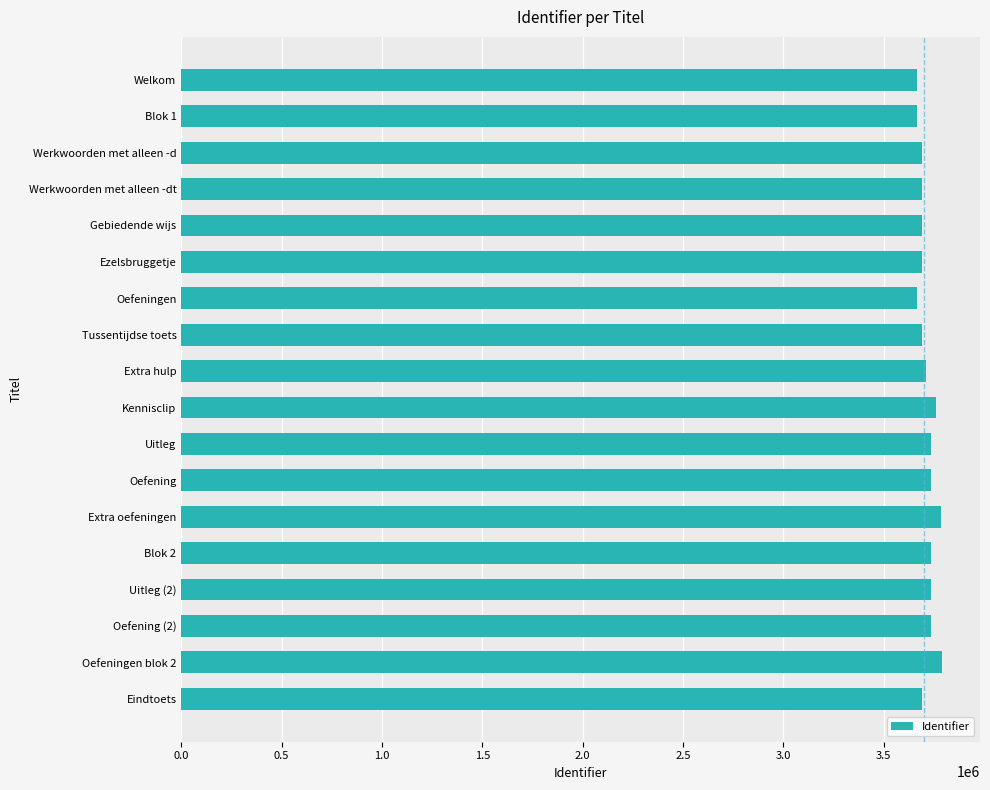

What is the average value?

3714487